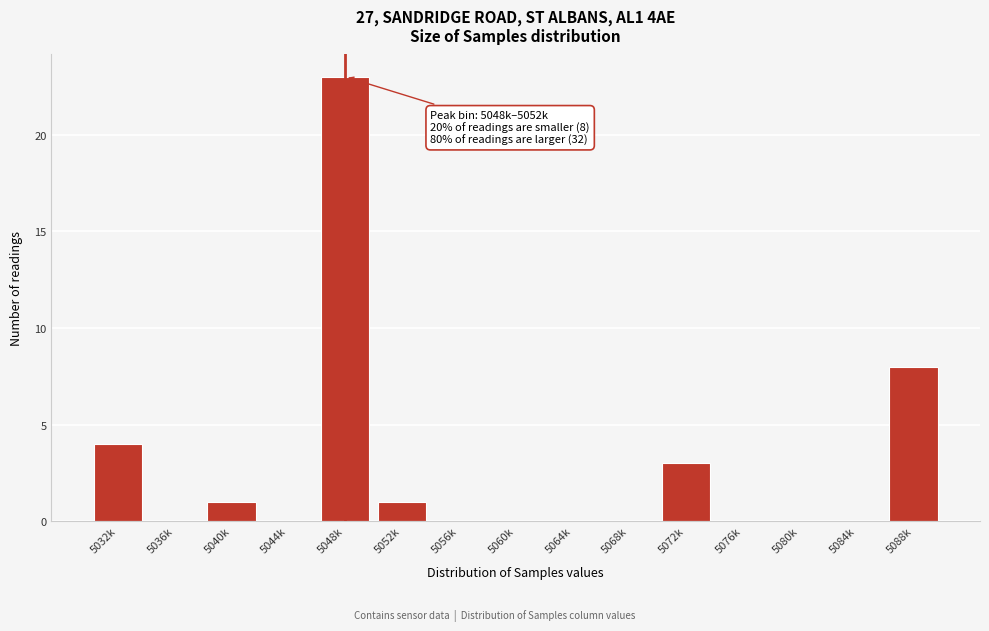

Reading left to right, extract all data points from this chart.

5032k=4	5036k=0	5040k=1	5044k=0	5048k=23	5052k=1	5056k=0	5060k=0	5064k=0	5068k=0	5072k=3	5076k=0	5080k=0	5084k=0	5088k=8